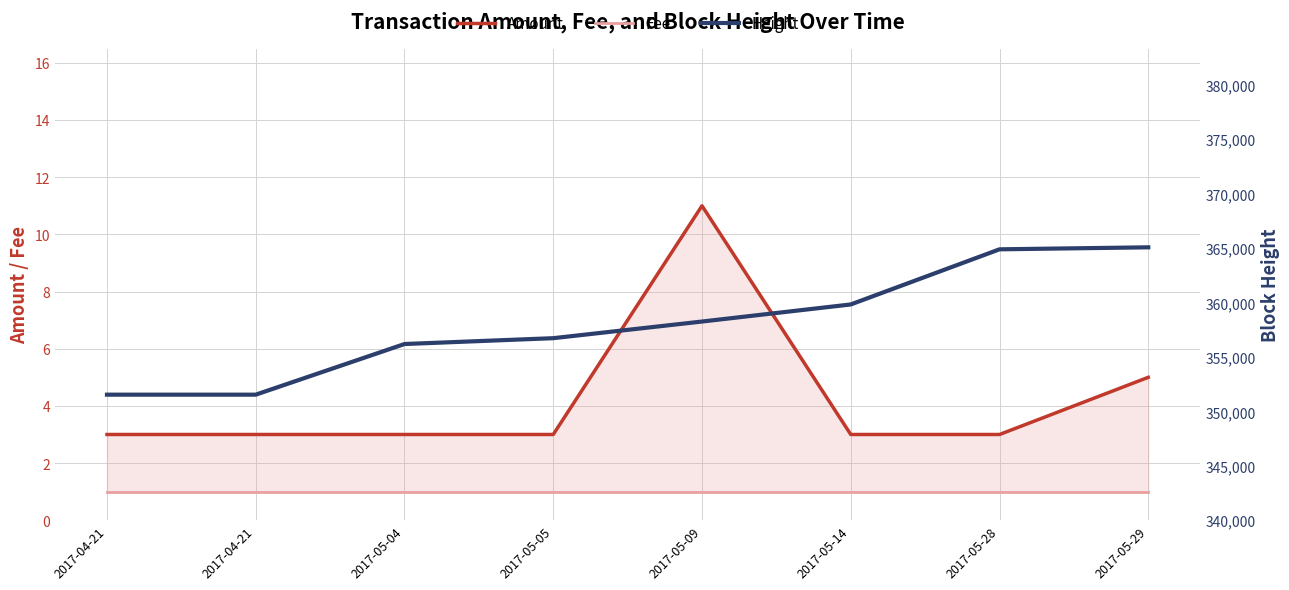

At which label does Height first exceed 358249?

2017-05-14